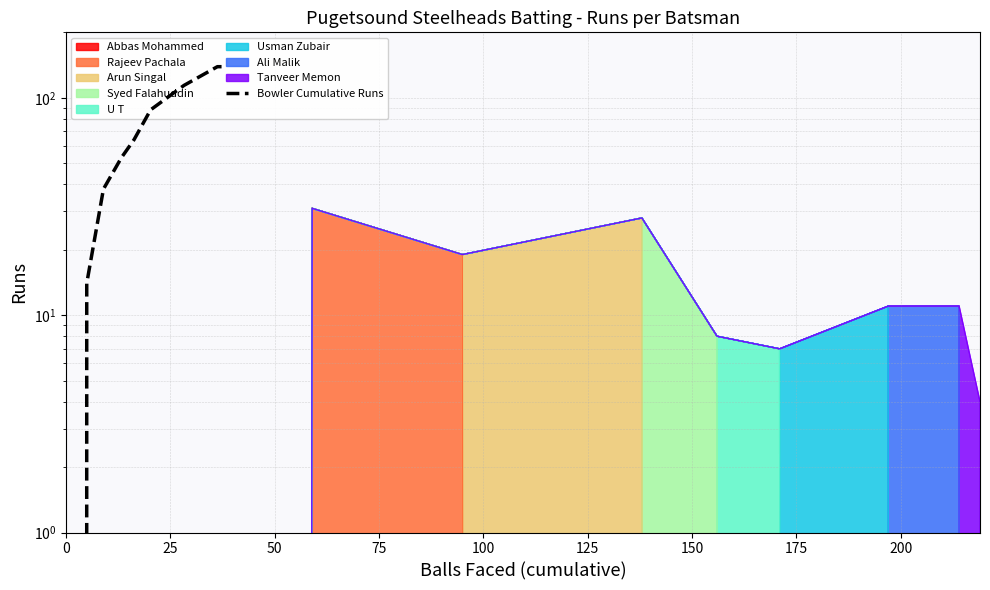

What is the difference between the second highest and second lowest values?

125